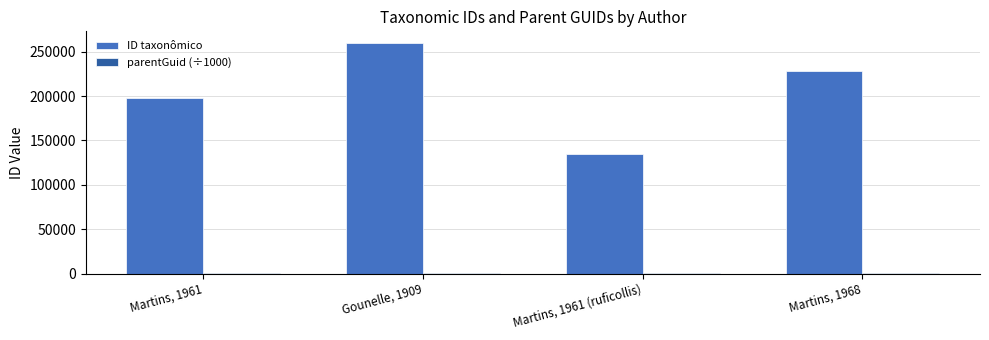

Is it true that ID taxonômico equals 227933.0 at Martins, 1968?

True